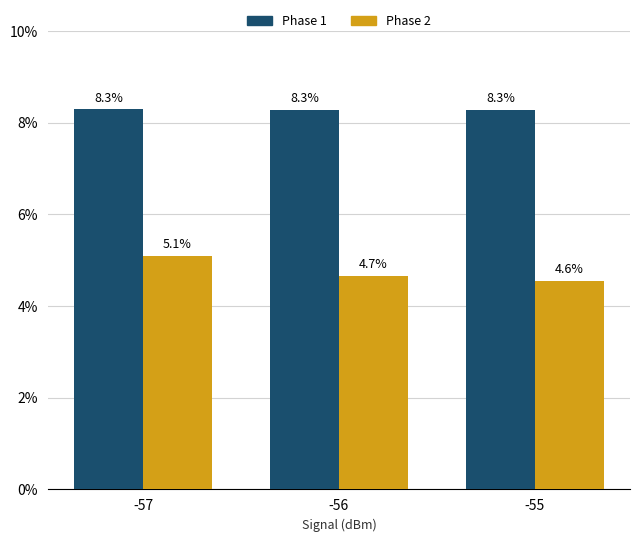

How many series are shown in this chart?

2